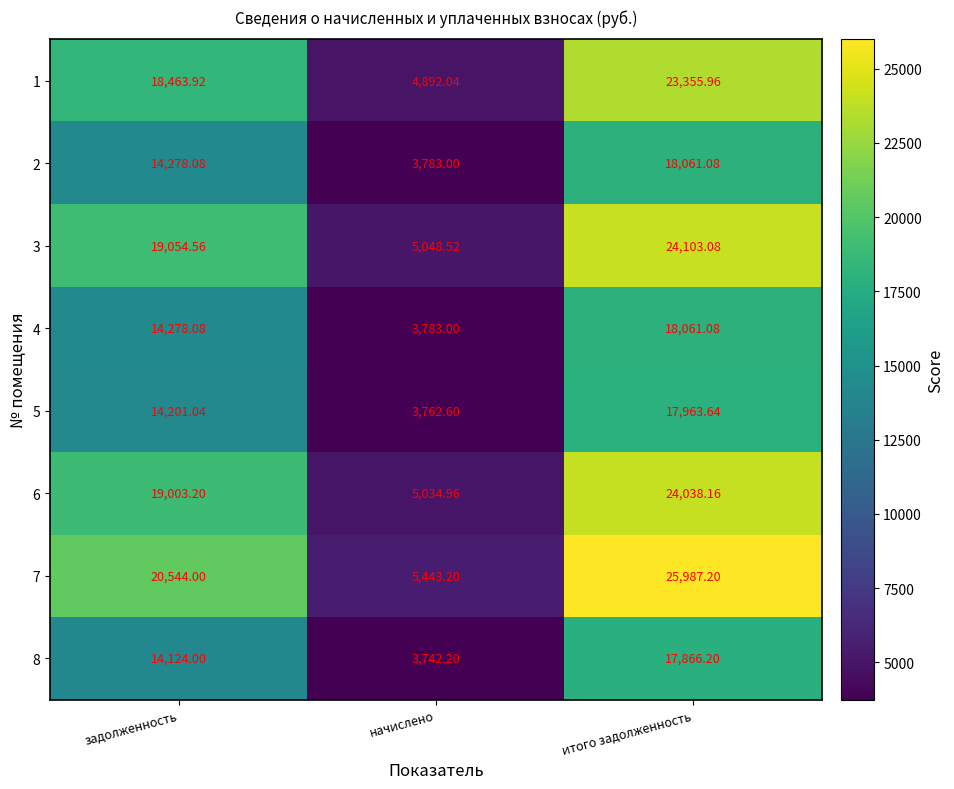

List the labels in order of 1 value, smallest first.

начислено, задолженность, итого задолженность